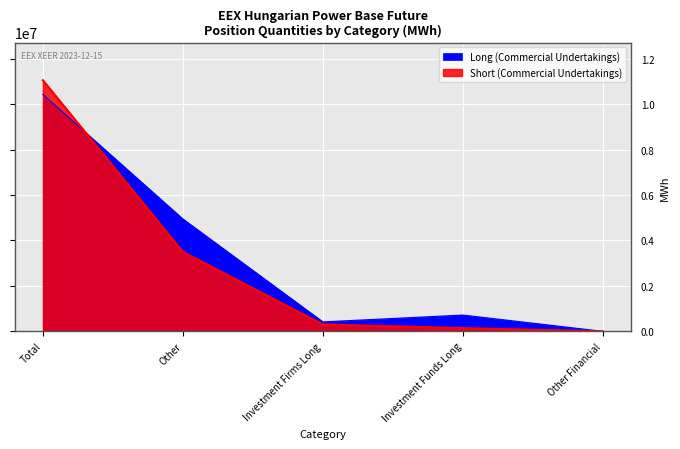

Rank the series at Other from lowest to highest value.

Short (Commercial Undertakings), Long (Commercial Undertakings)